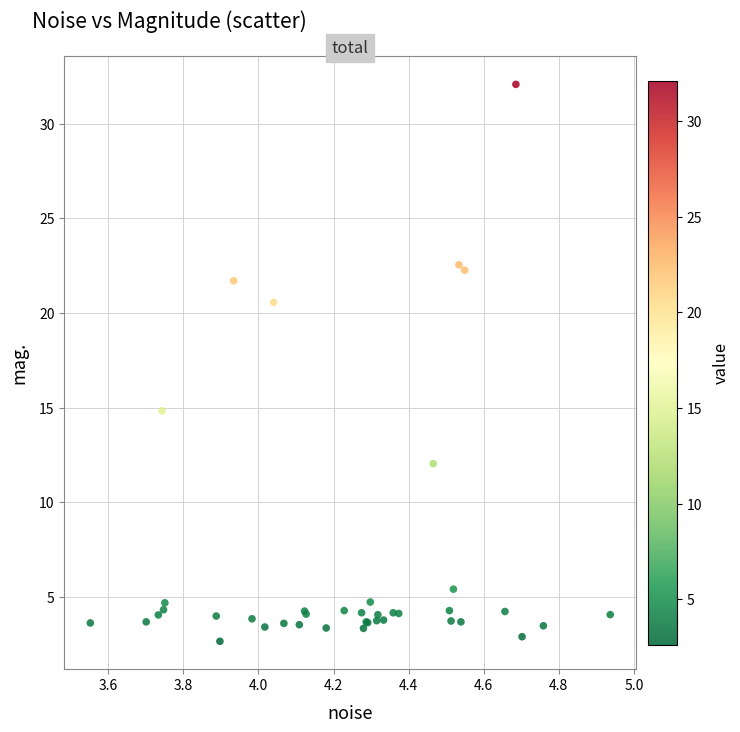

What Y value in the scatter plot is closest to 17?

14.8